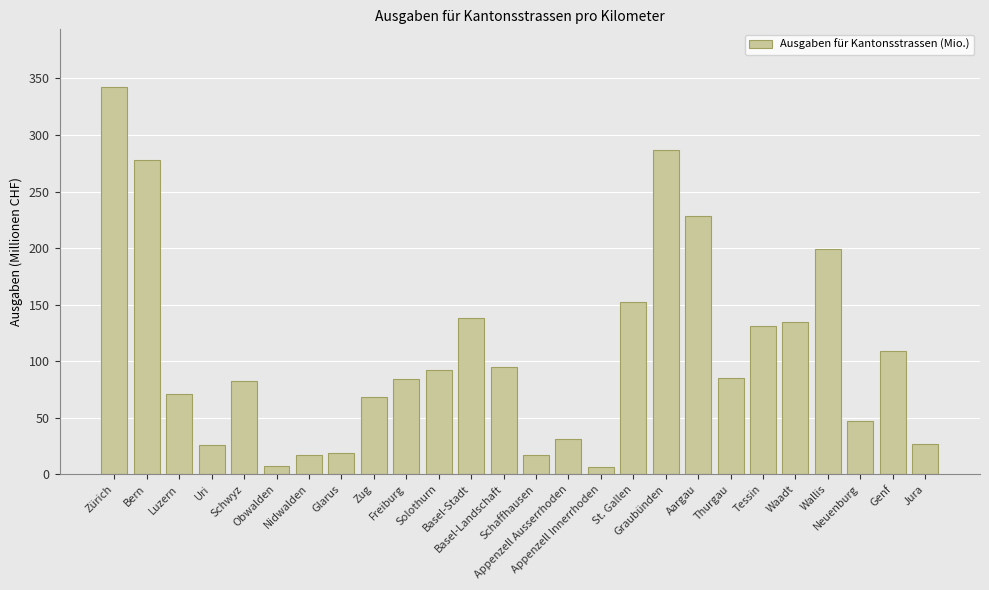

What is the difference between the values at Genf and Aargau?

119.4